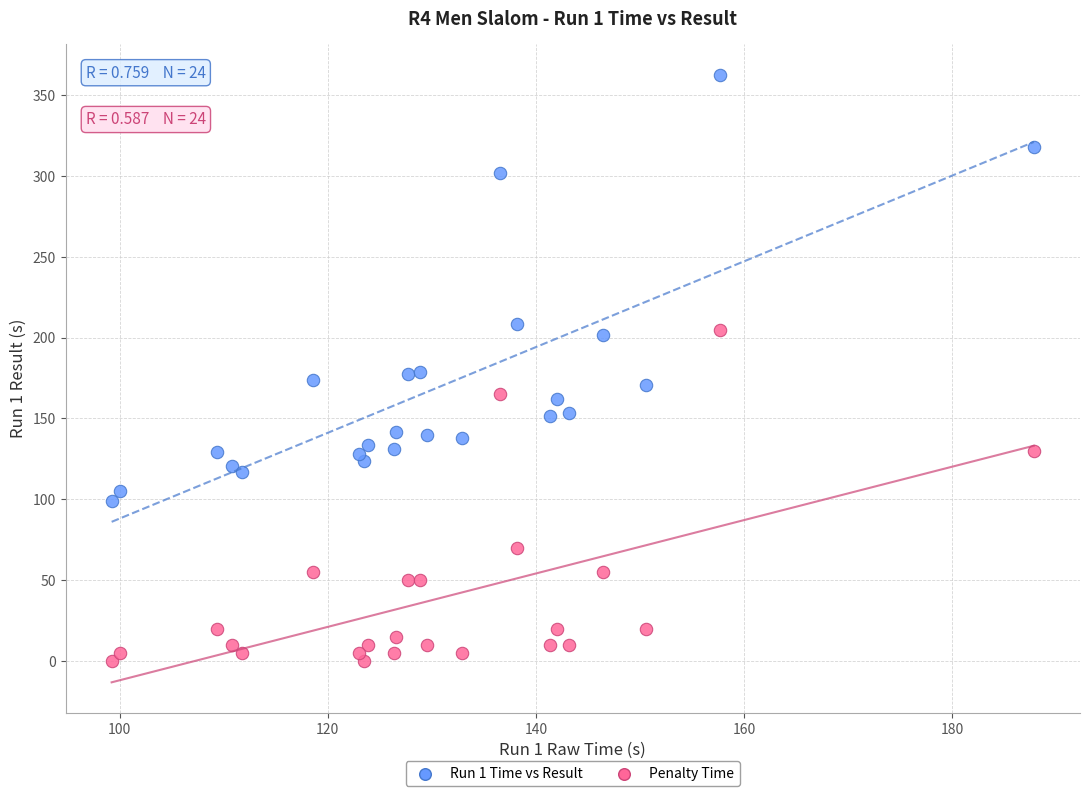

Which series reaches the minimum Y coordinate?

Penalty Time